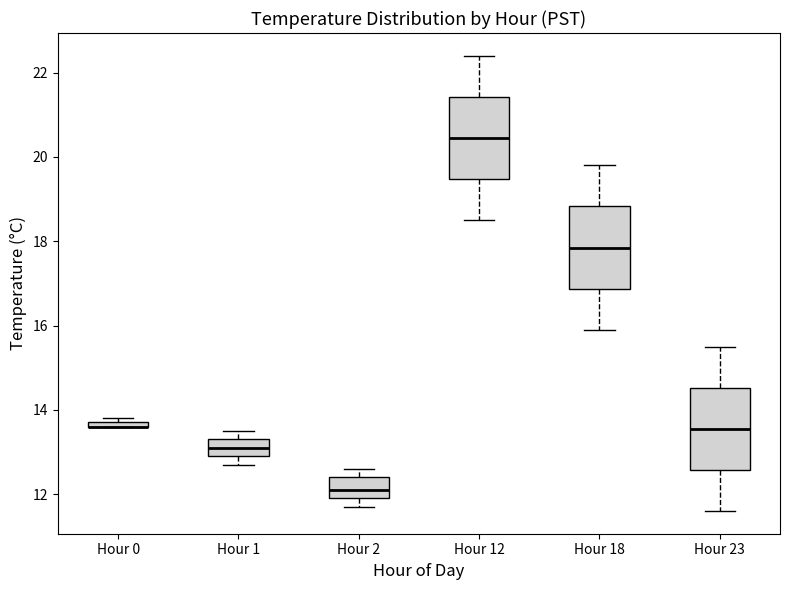

Where does the median line of the box for Hour 18 sit on the y-axis? The values are not printed on the chart, so give them approximately, as read against the axis.

17.8